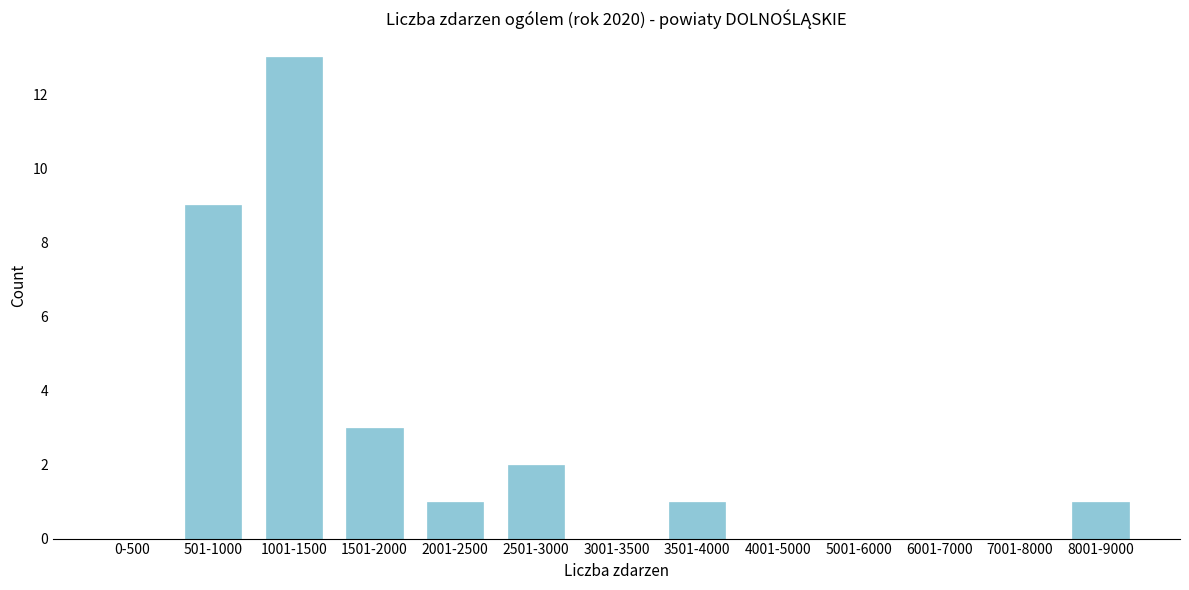

Reading right to left, what are all the values shown in this chart?

8001-9000=1	7001-8000=0	6001-7000=0	5001-6000=0	4001-5000=0	3501-4000=1	3001-3500=0	2501-3000=2	2001-2500=1	1501-2000=3	1001-1500=13	501-1000=9	0-500=0